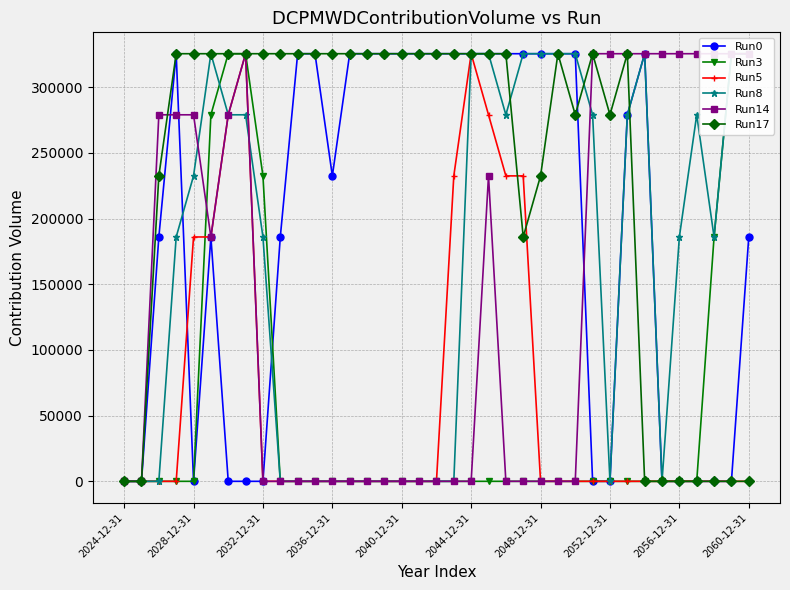

Reading left to right, extract all data points from this chart.

Run0: 0	0	186000	325500	0	186000	0	0	0	186000	325500	325500	232500	325500	325500	325500	325500	325500	325500	325500	325500	325500	325500	325500	325500	325500	325500	0	0	279000	325500	0	0	0	0	0	186000
Run3: 0	0	0	0	0	279000	325500	325500	232500	0	0	0	0	0	0	0	0	0	0	0	0	0	0	0	0	0	0	0	0	0	0	0	0	0	186000	325500	325500
Run5: 0	0	0	0	186000	186000	279000	325500	0	0	0	0	0	0	0	0	0	0	0	232500	325500	279000	232500	232500	0	0	0	0	0	0	0	0	0	0	0	0	0
Run8: 0	0	0	186000	232500	325500	279000	279000	186000	0	0	0	0	0	0	0	0	0	0	0	325500	325500	279000	325500	325500	325500	325500	279000	0	279000	325500	0	186000	279000	186000	325500	325500
Run14: 0	0	279000	279000	279000	186000	279000	325500	0	0	0	0	0	0	0	0	0	0	0	0	0	232500	0	0	0	0	0	325500	325500	325500	325500	325500	325500	325500	325500	325500	325500
Run17: 0	0	232500	325500	325500	325500	325500	325500	325500	325500	325500	325500	325500	325500	325500	325500	325500	325500	325500	325500	325500	325500	325500	186000	232500	325500	279000	325500	279000	325500	0	0	0	0	0	0	0